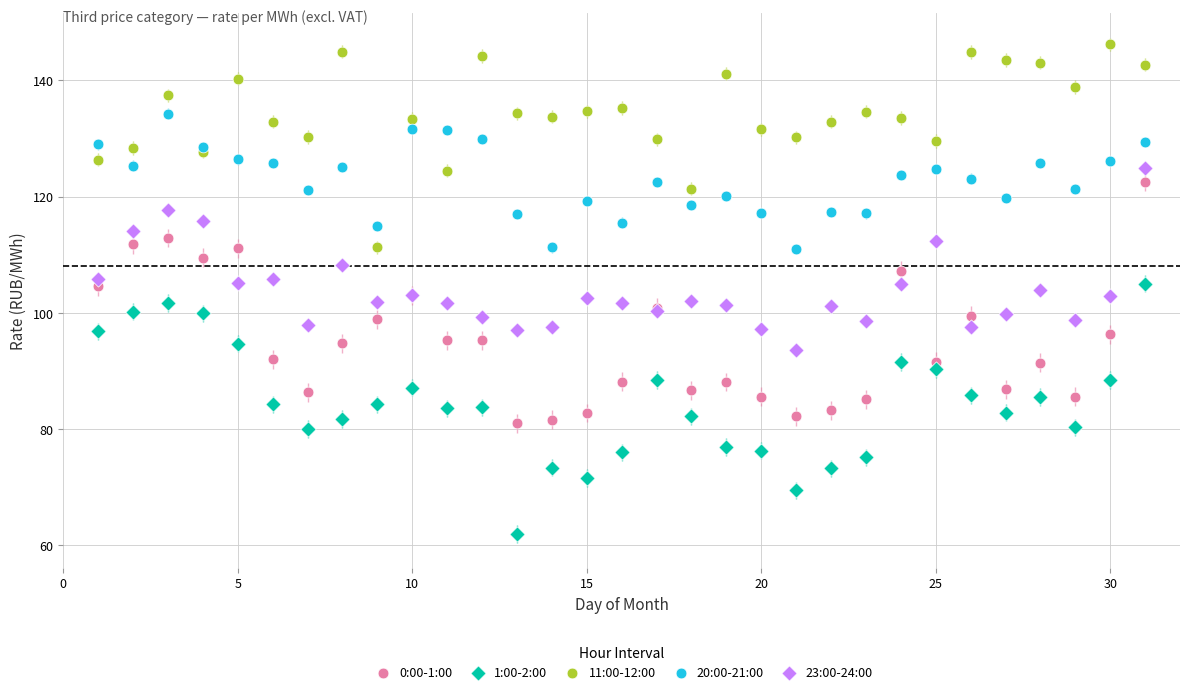

Which series reaches the minimum Y coordinate?

1:00-2:00